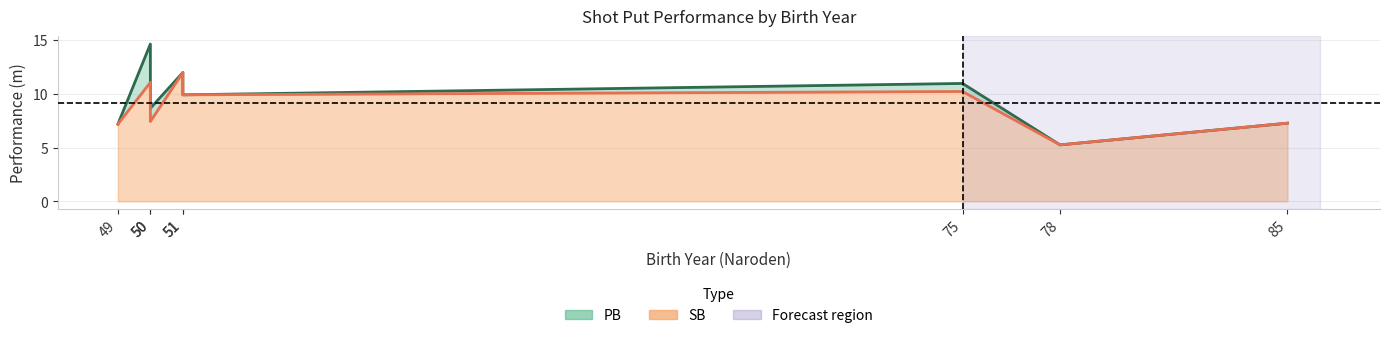

Reading left to right, what are all the values shown in this chart?

PB: 49=7.2	50=14.7	50=8.7	51=12.0	51=9.9	75=11.0	78=5.3	85=7.3
SB: 49=7.2	50=11.1	50=7.4	51=12.0	51=9.9	75=10.2	78=5.3	85=7.3